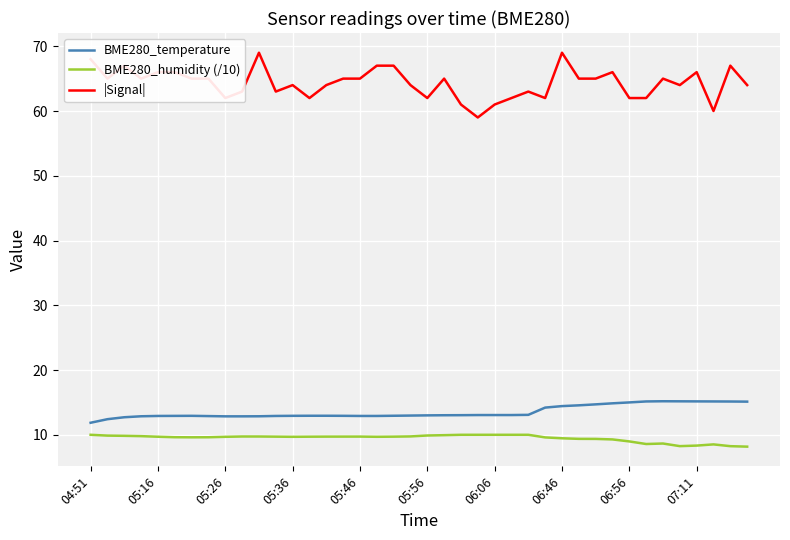

Which series has the widest spread of values?

|Signal|